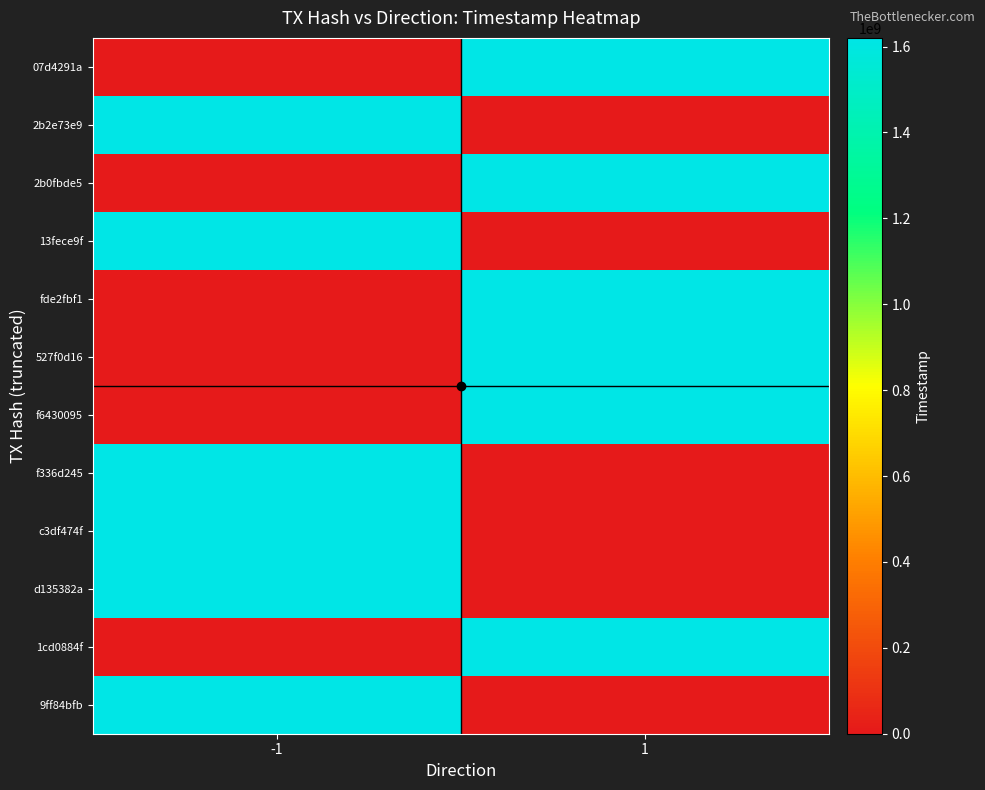

At how many categories does at least one series exceed 128971404?

2